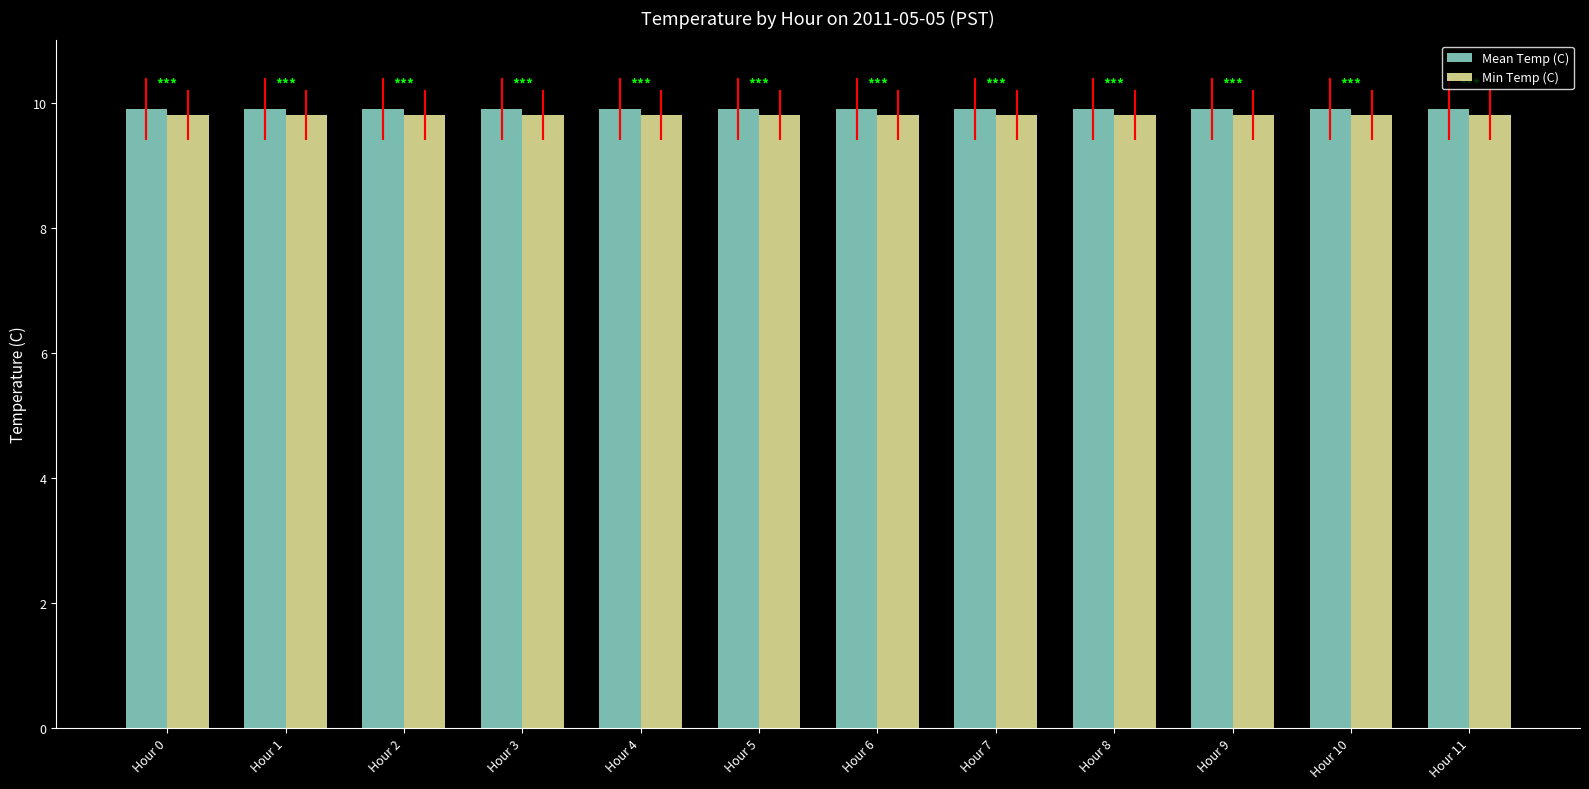

The value of Mean Temp (C) at Hour 10 is 16.8. True or false?

False